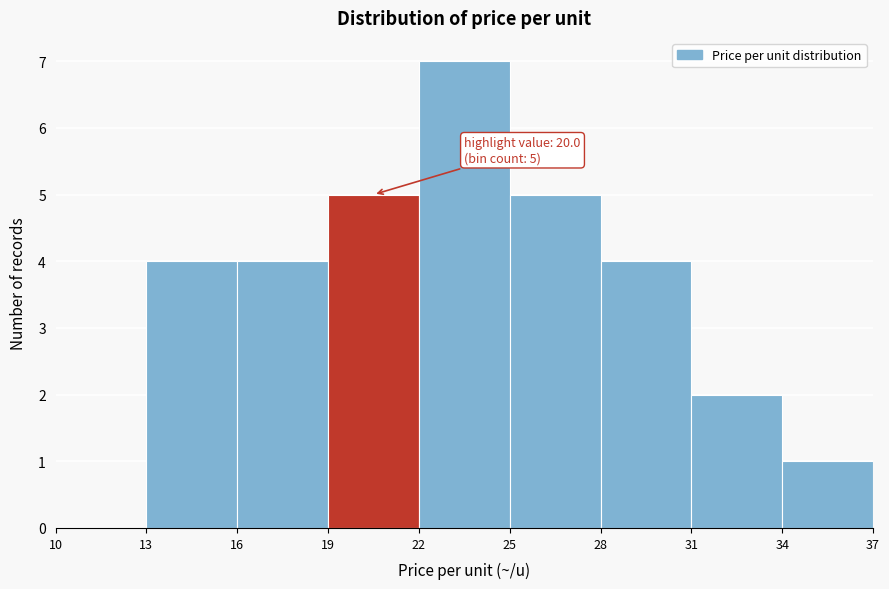

Over which range of the x-axis is the bar tallest?

22 to 25